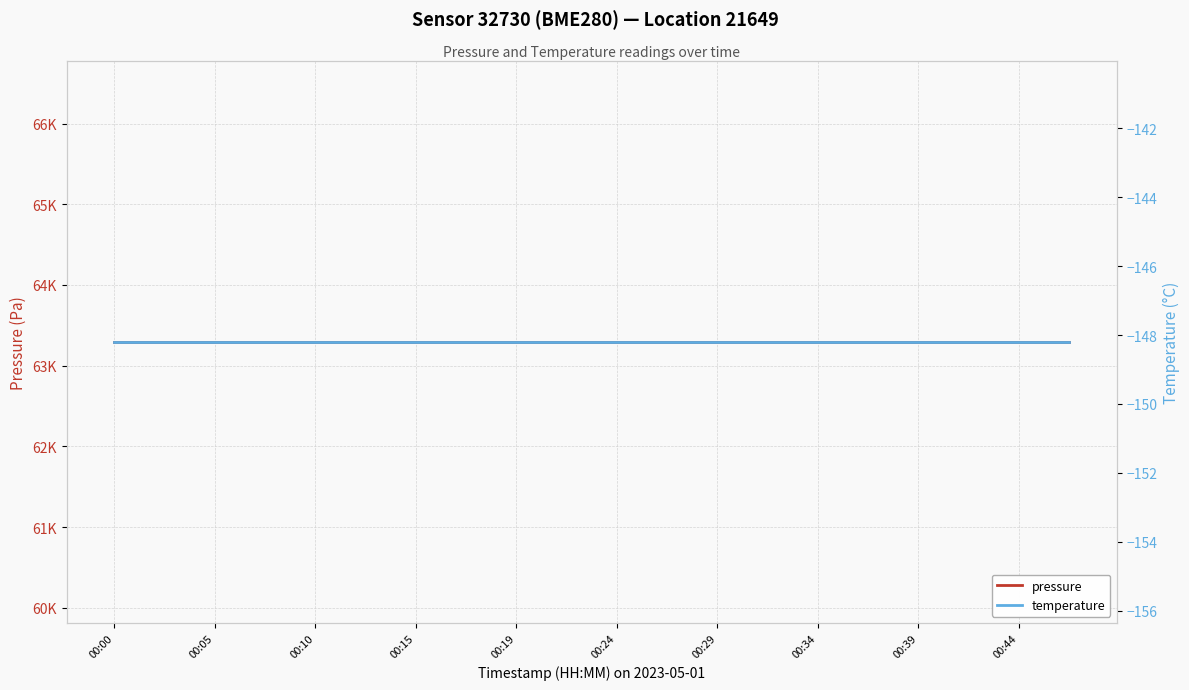

Count the number of data series in this chart.

2